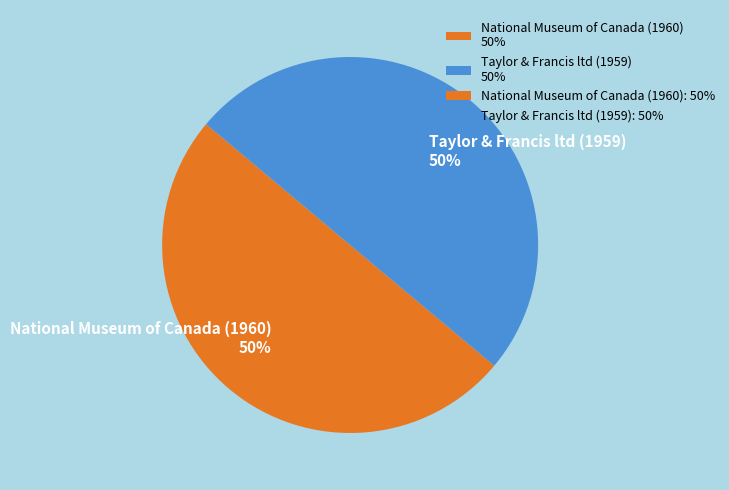

Is it true that Taylor & Francis ltd (1959) 50% is 50% of the pie?

True